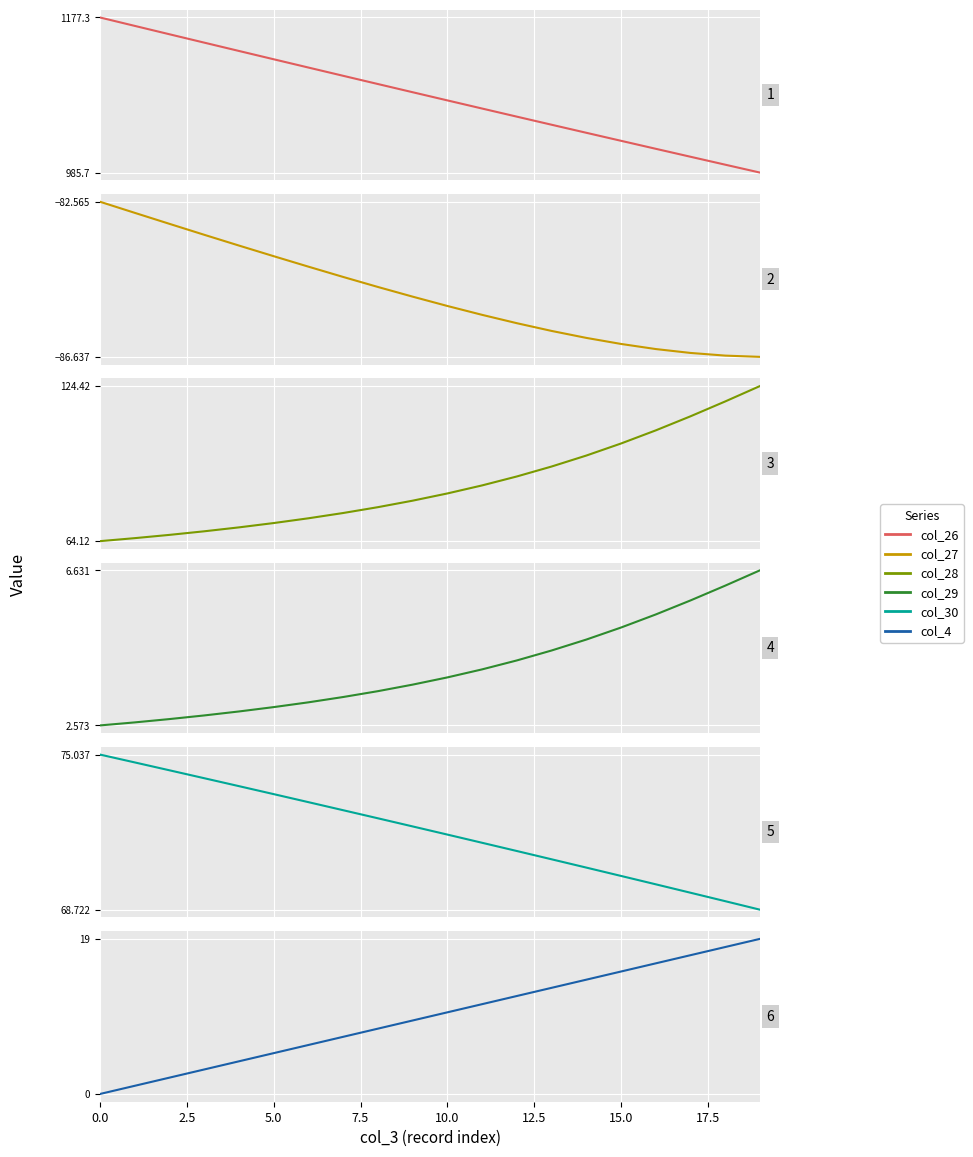

True or false: col_27 and col_29 cross at least once.

False